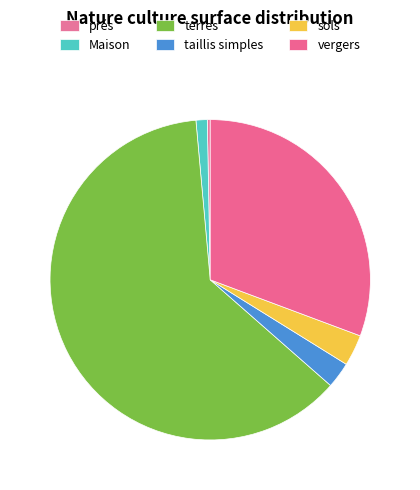

How many slices are in this pie chart?

6